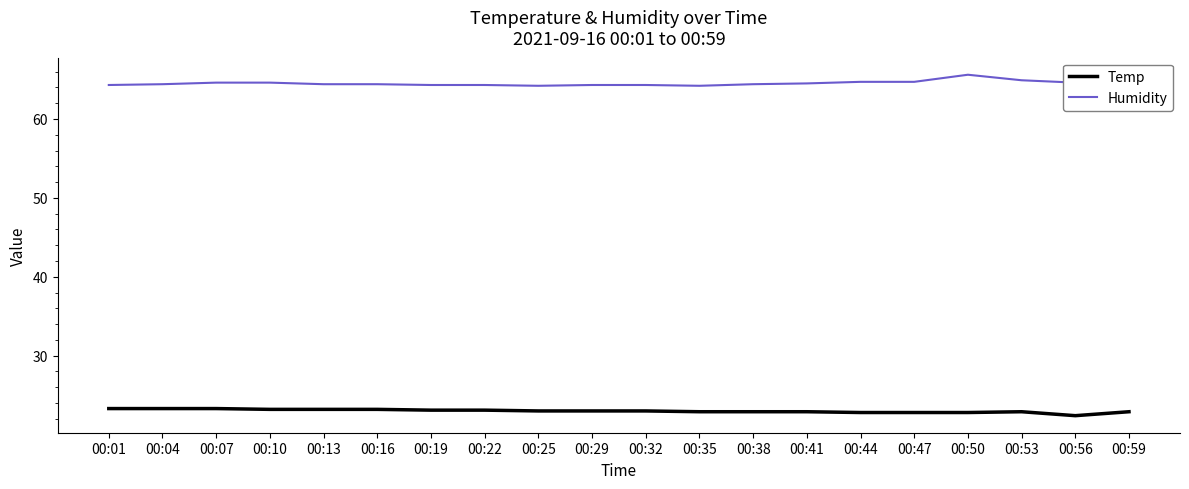

What is the difference between the second highest and second lowest values in the Humidity series?

0.8